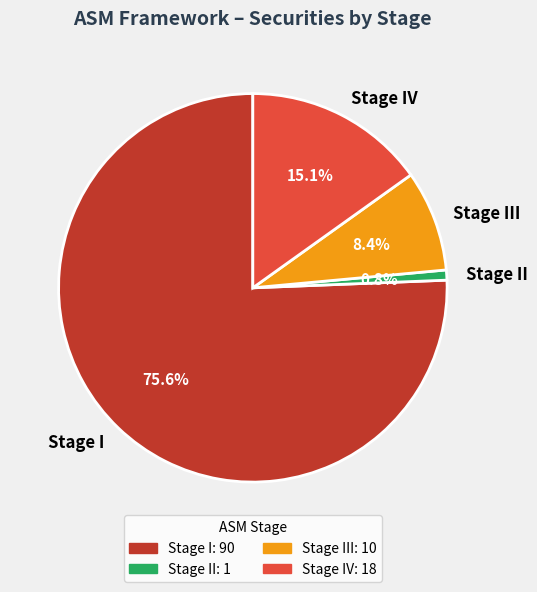

To the nearest percent, what is the difference between the largest and smallest slice percentages?

75%